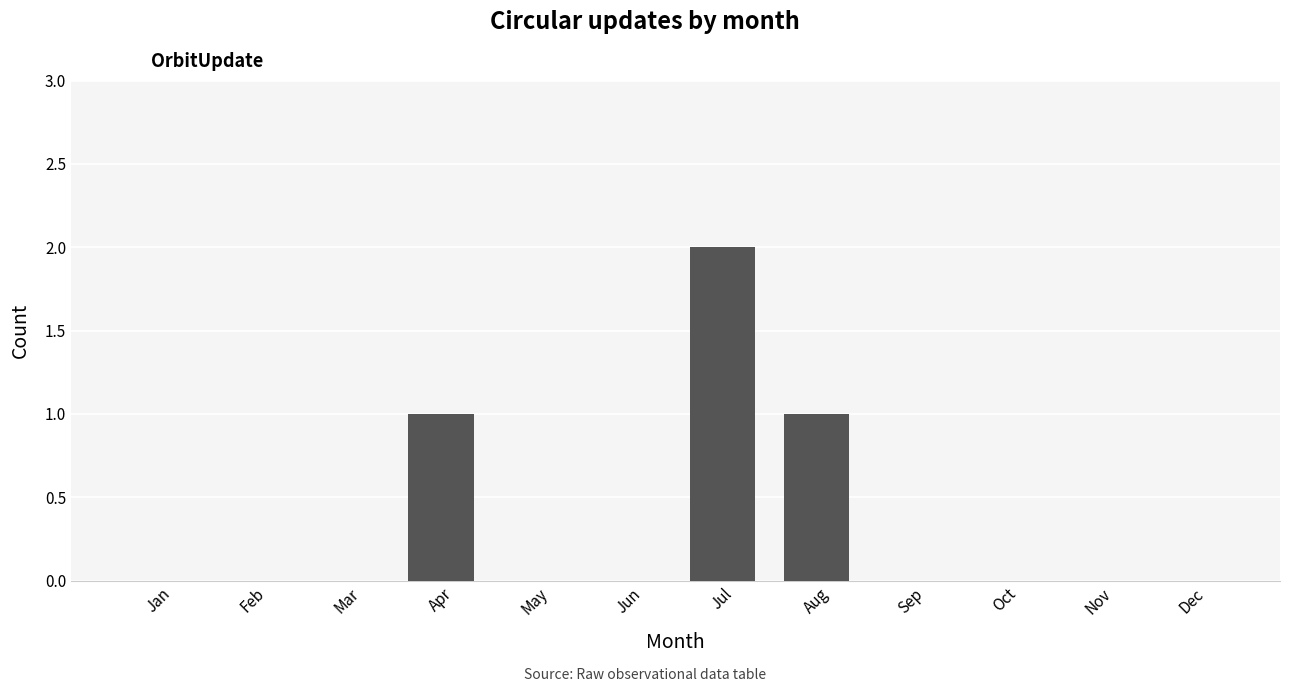

The value at Dec is 0. True or false?

True